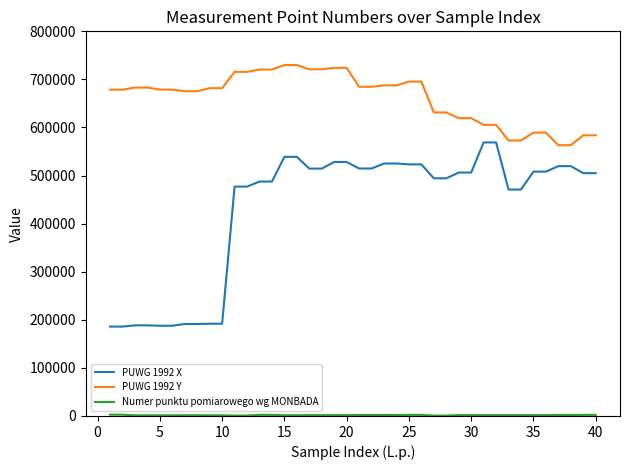

True or false: PUWG 1992 Y and PUWG 1992 X intersect in this chart.

False